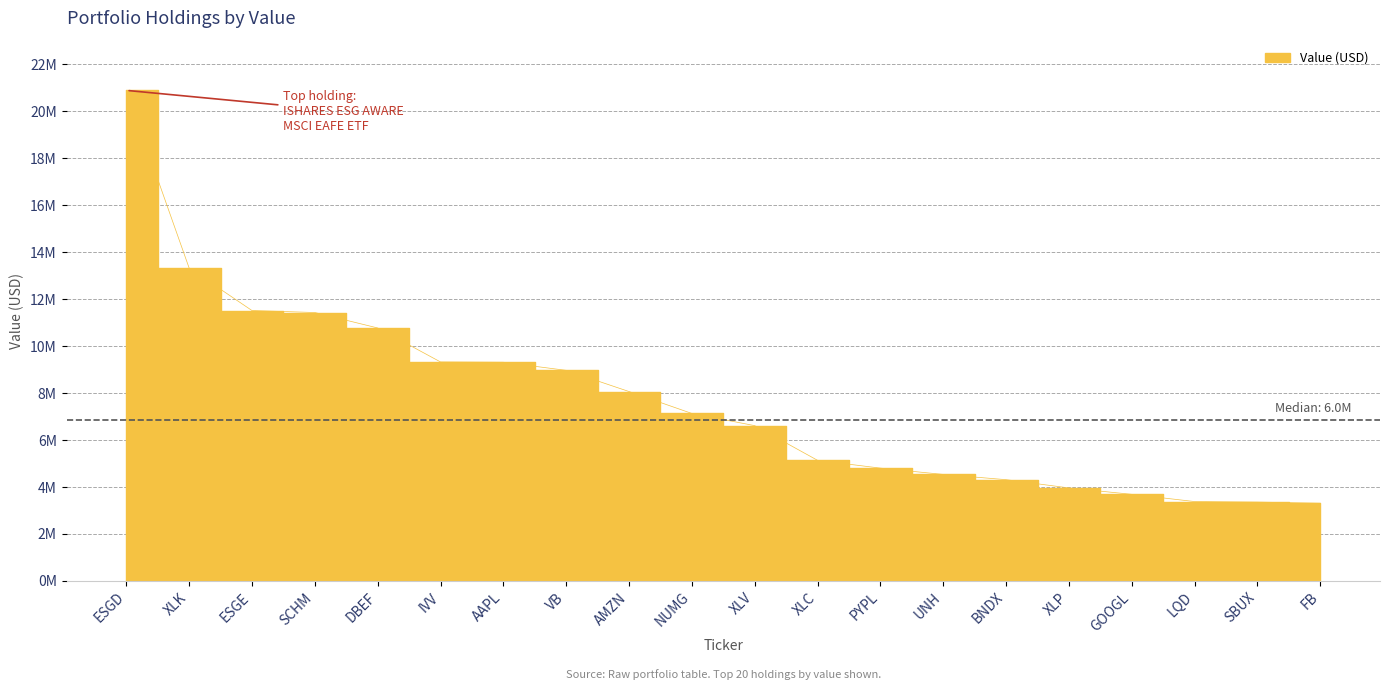

Does the chart display data point markers on the line(s)?

No